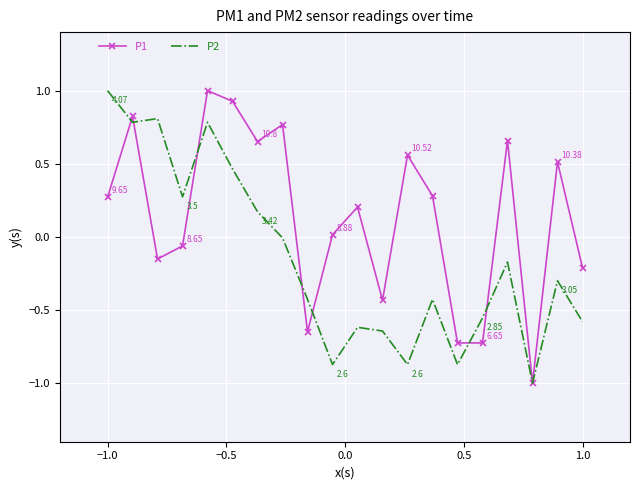

What is the sum of all P2 values?

-3.1